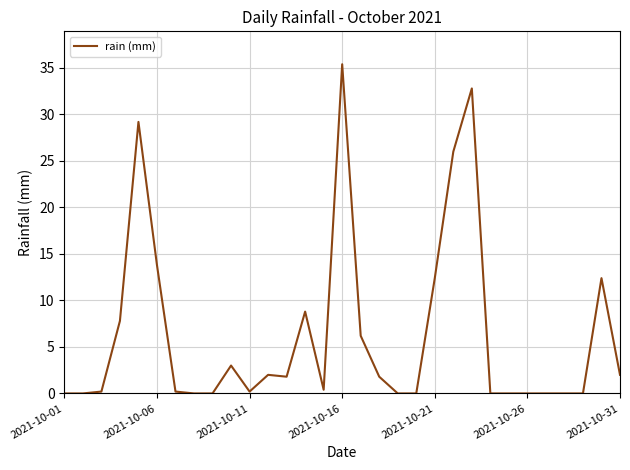

What is the greatest value displayed?

35.4